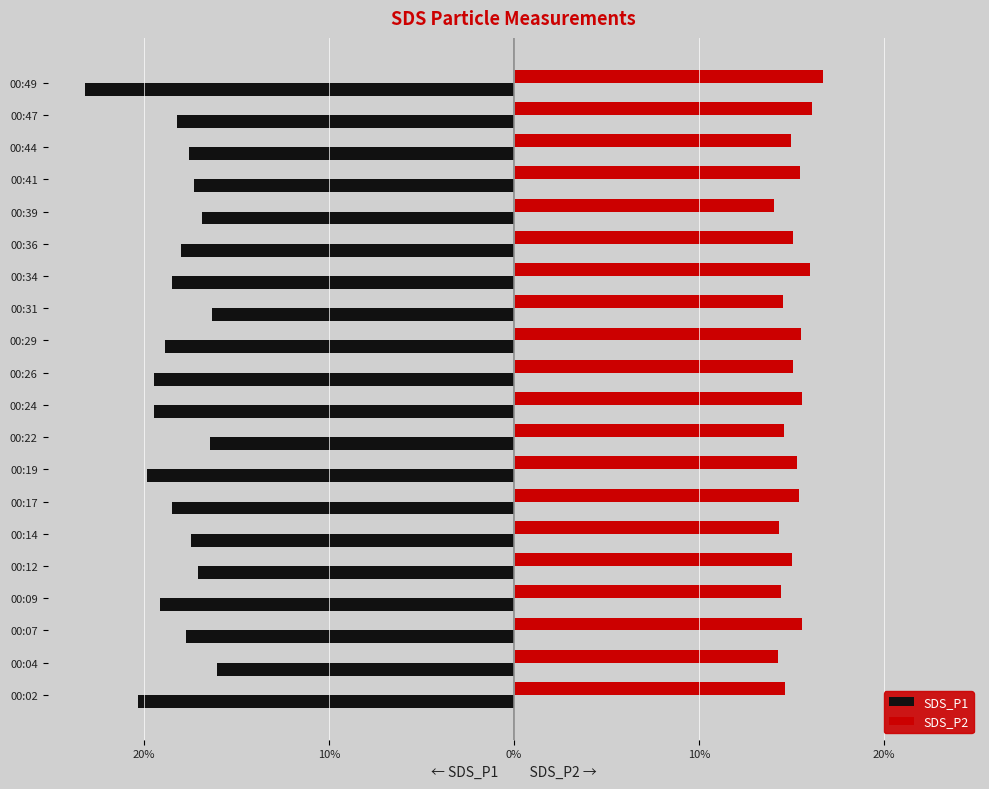

What are all the series names shown in the legend?

SDS_P1, SDS_P2